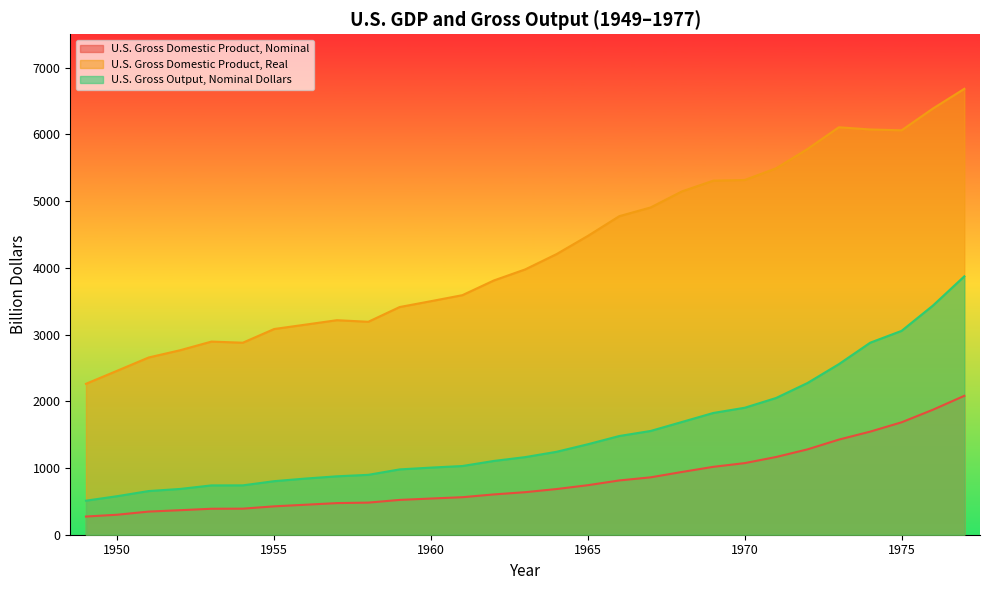

True or false: U.S. Gross Domestic Product, Real and U.S. Gross Domestic Product, Nominal cross at least once.

False